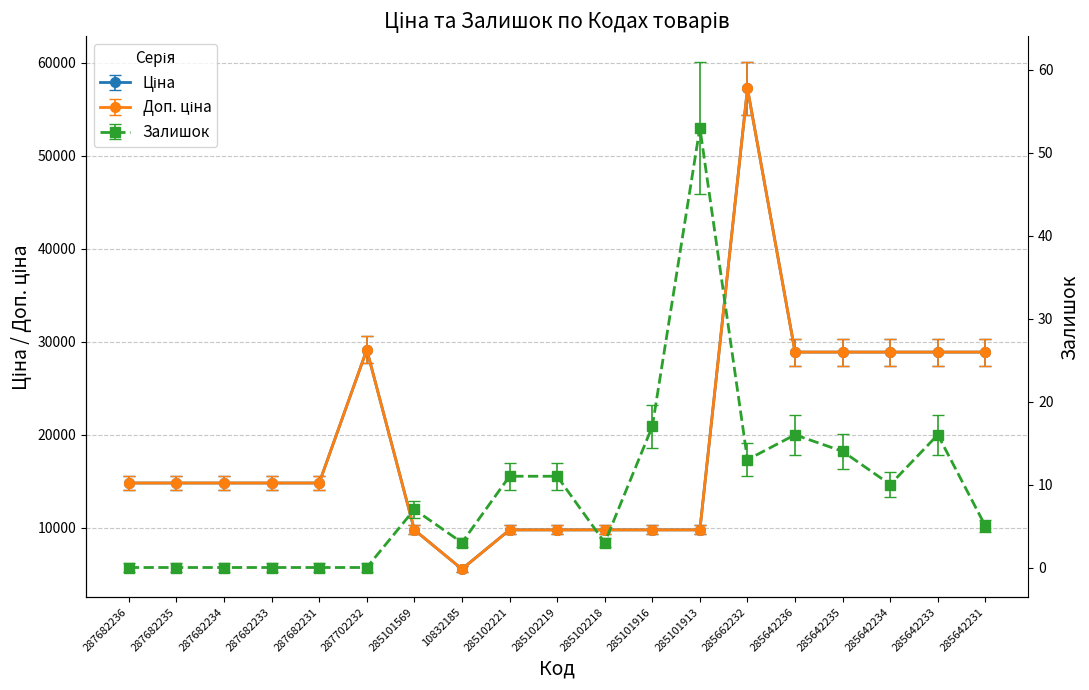

What is the average value of the Ціна series?

19432.6